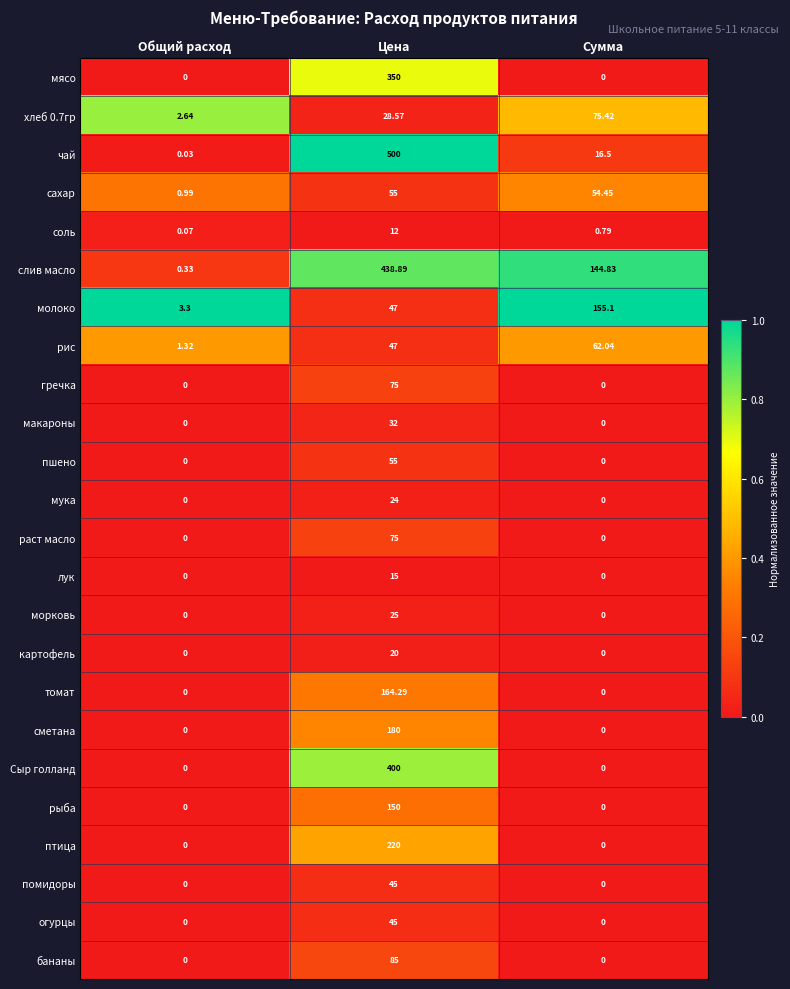

Which label corresponds to the largest value in the chart?

Цена